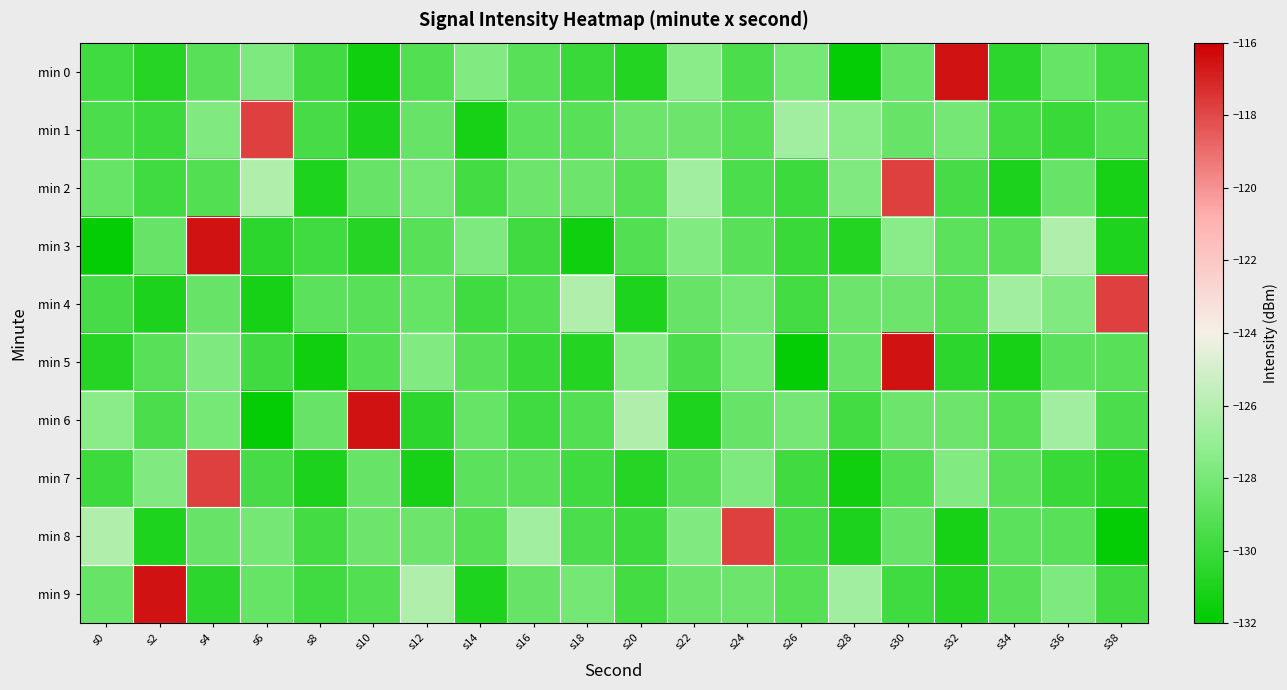

What is the total value across all series at s0?

-1292.1